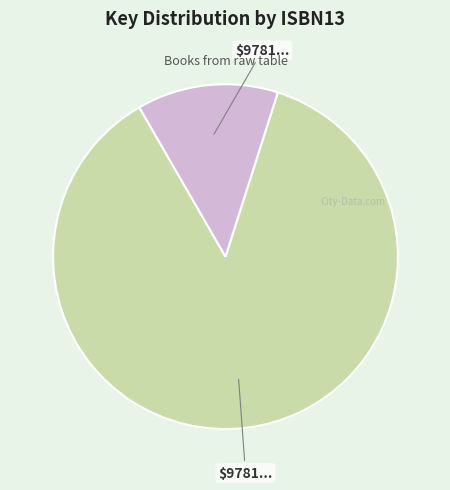

Does any single category account for the majority?

Yes